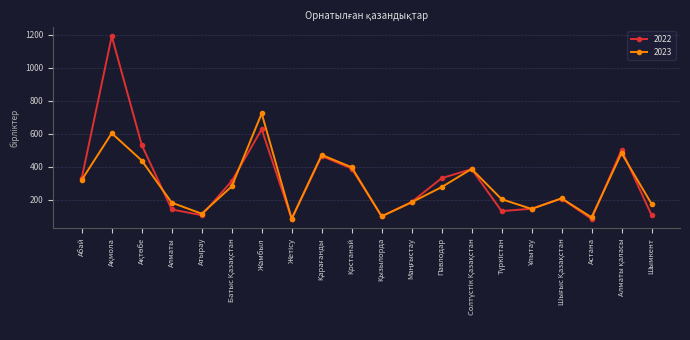

What value does the 2022 series have at Шымкент?

108